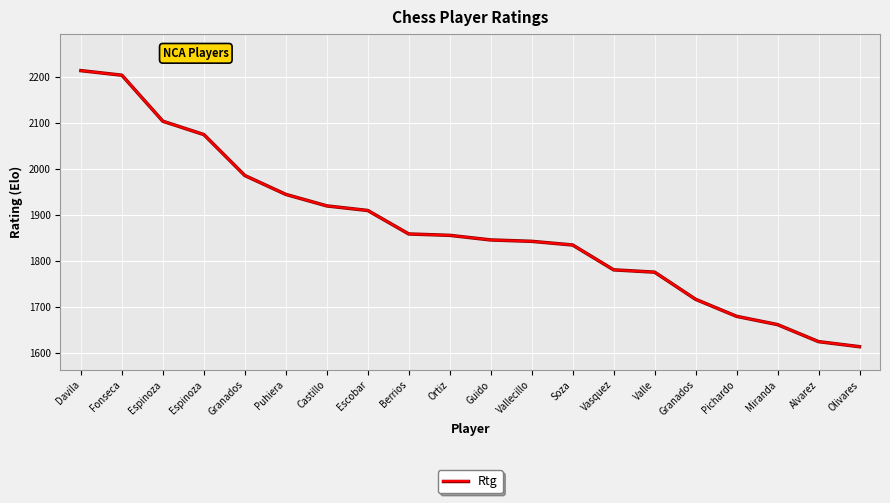

What is the approximate value at Vasquez?

1781